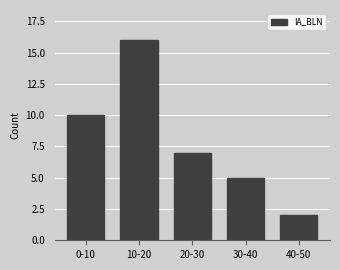

Is it true that the value at 20-30 is 7?

True